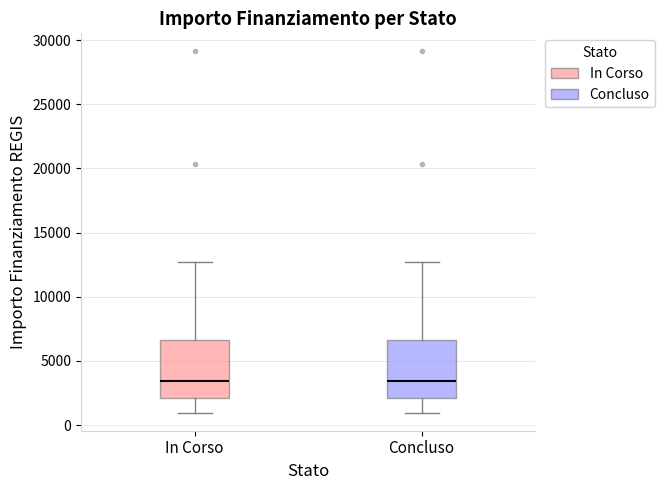

Where is the lower edge of the box for Concluso on the y-axis? The values are not printed on the chart, so give them approximately, as read against the axis.

2000